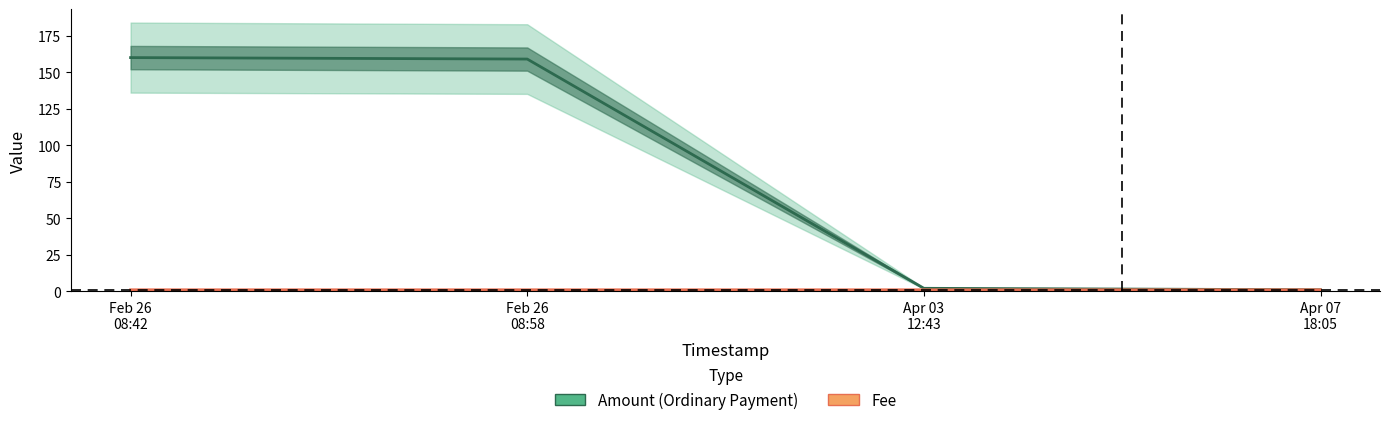

What is the minimum value shown in the chart?

1.0